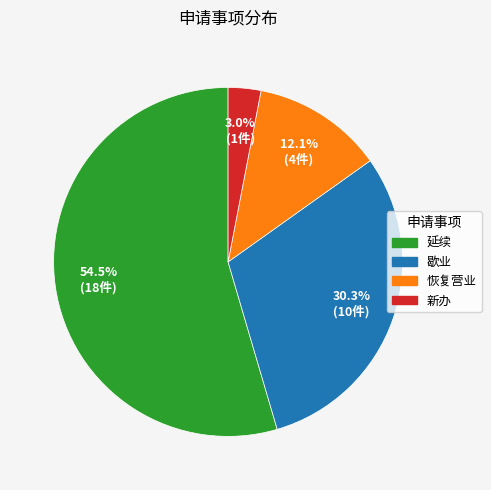

What is the largest slice in the pie chart?

延续